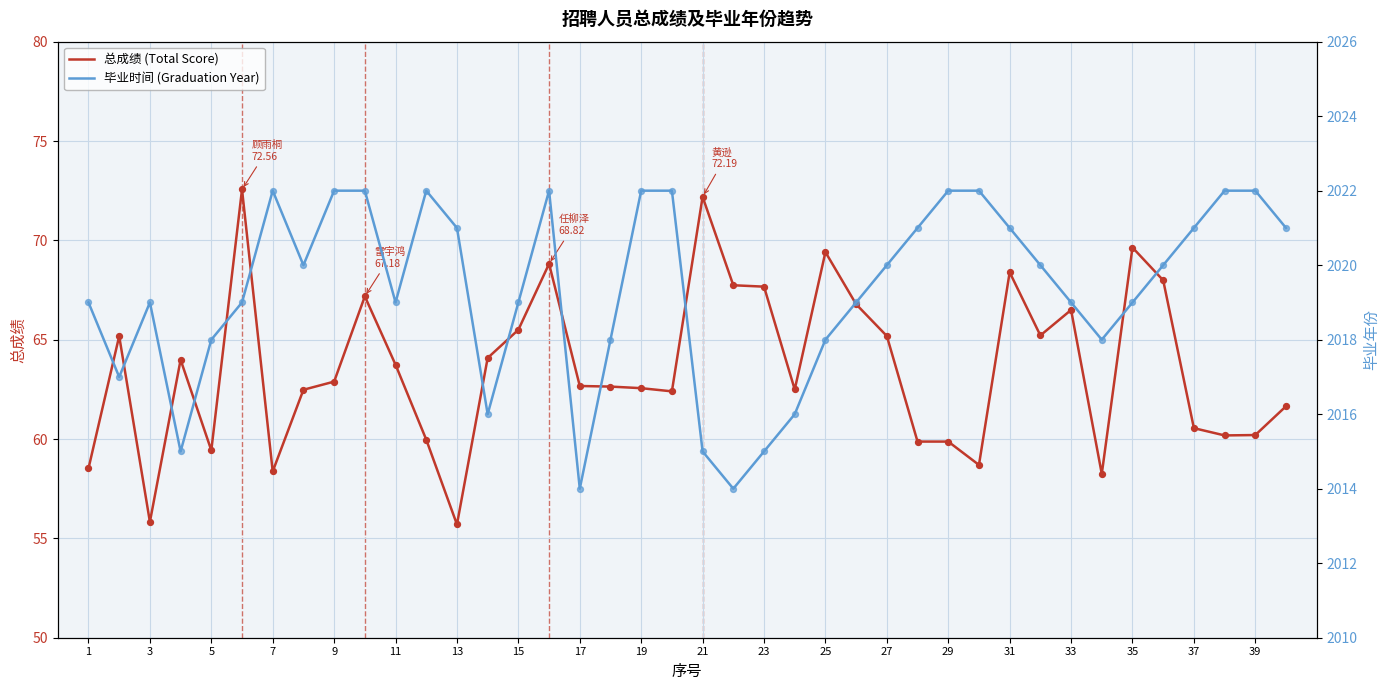

Which series reaches the minimum Y coordinate?

总成绩 (Total Score)